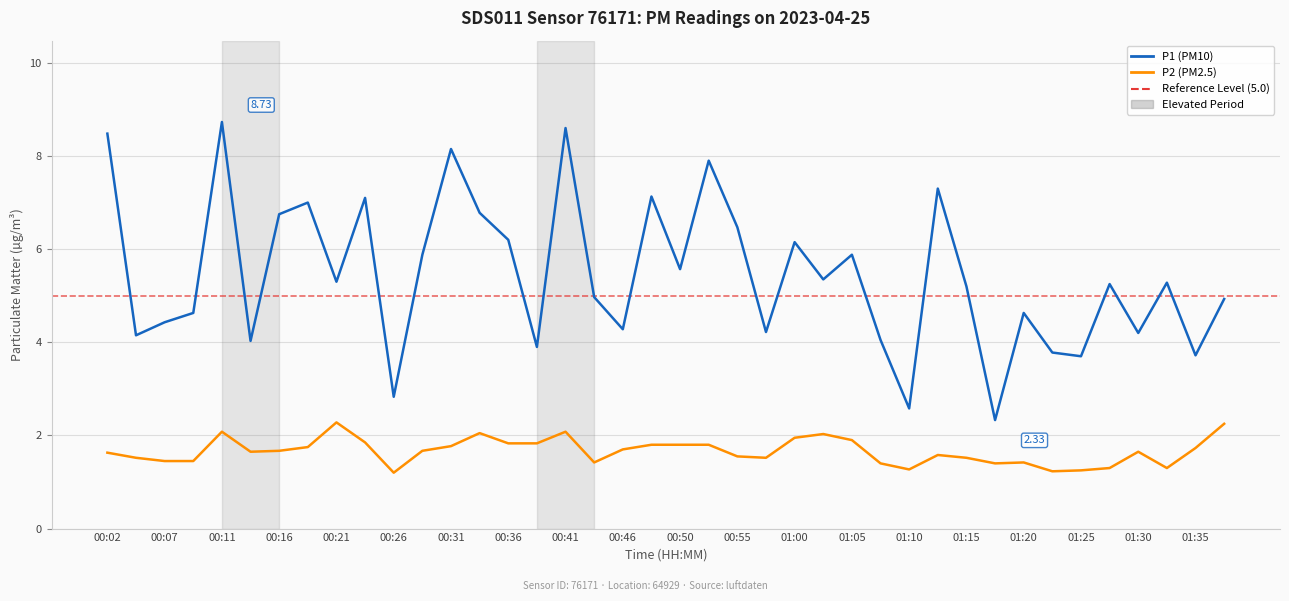

Which series has the largest total across all categories?

P1